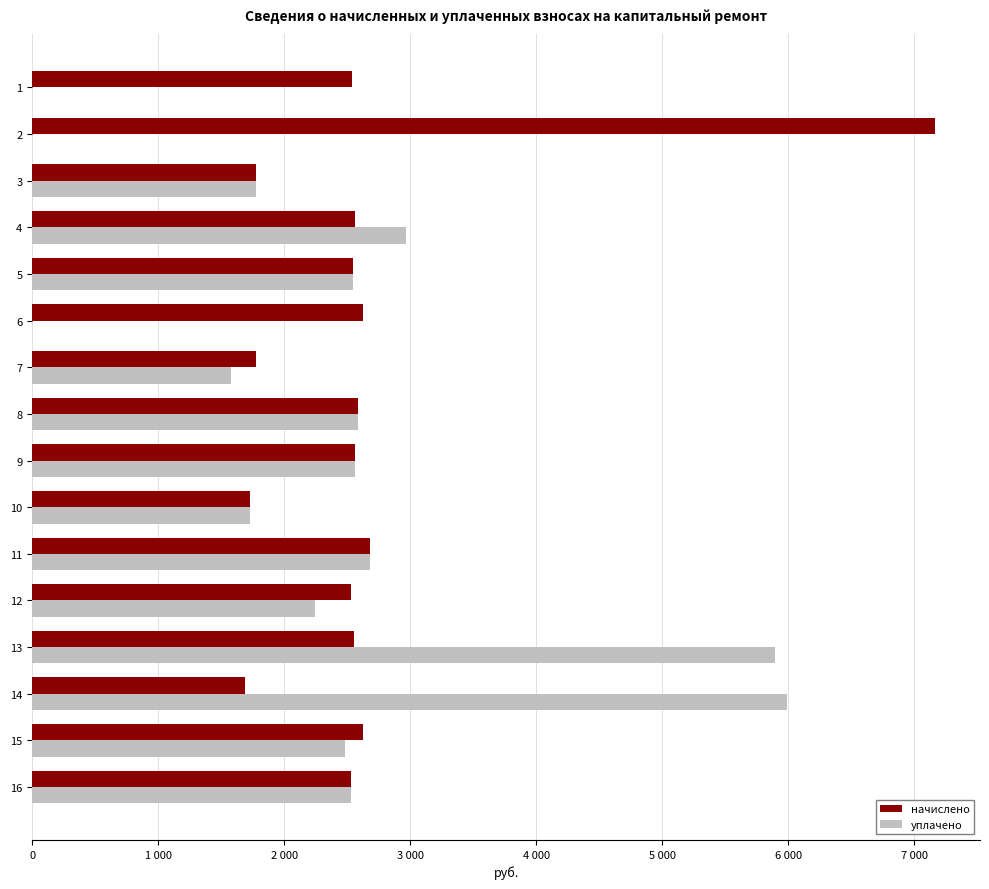

Which series changed the most between 11 and 12?

уплачено